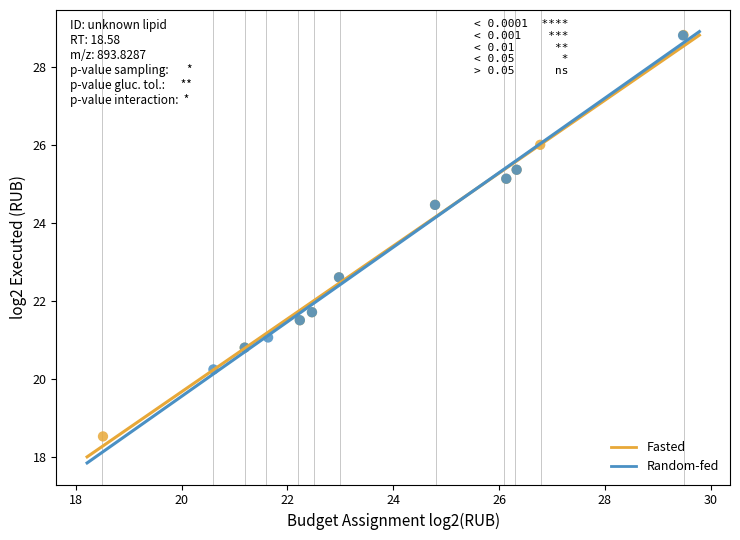

Which series reaches the minimum Y coordinate?

Fasted